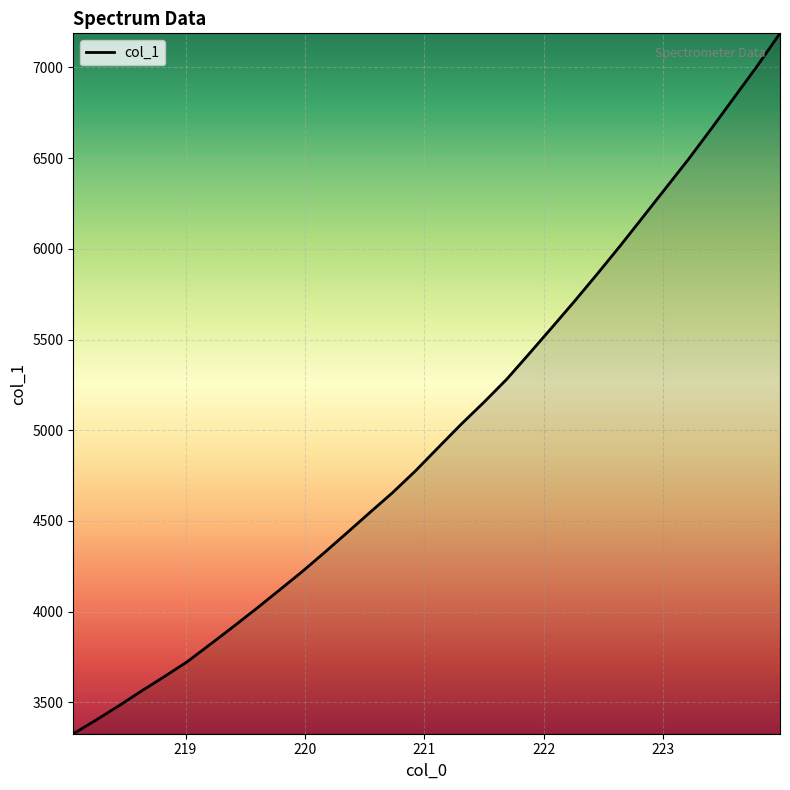

What is the greatest value displayed?

7188.3